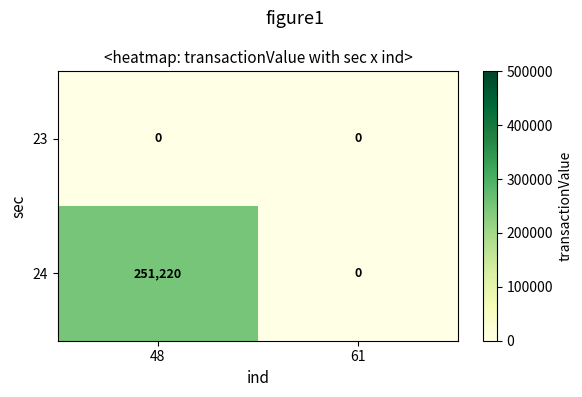

What is the maximum value shown in the chart?

251220